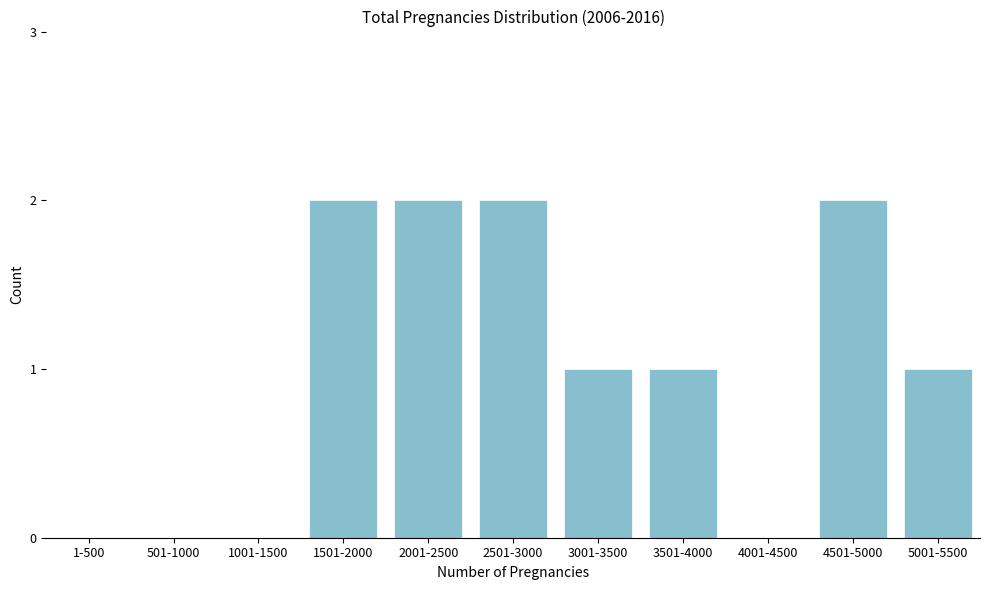

Reading left to right, what are all the values shown in this chart?

1-500=0	501-1000=0	1001-1500=0	1501-2000=2	2001-2500=2	2501-3000=2	3001-3500=1	3501-4000=1	4001-4500=0	4501-5000=2	5001-5500=1